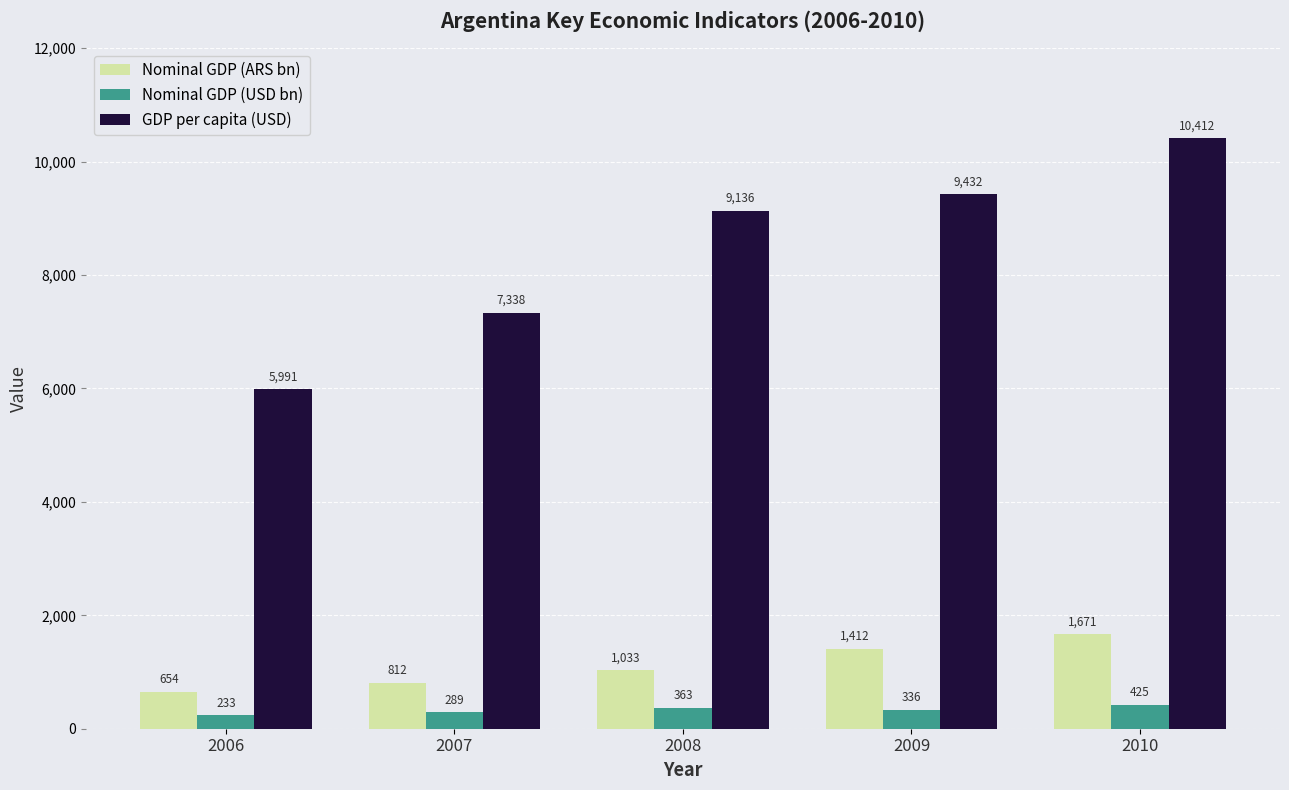

What is the smallest value displayed?

233.5